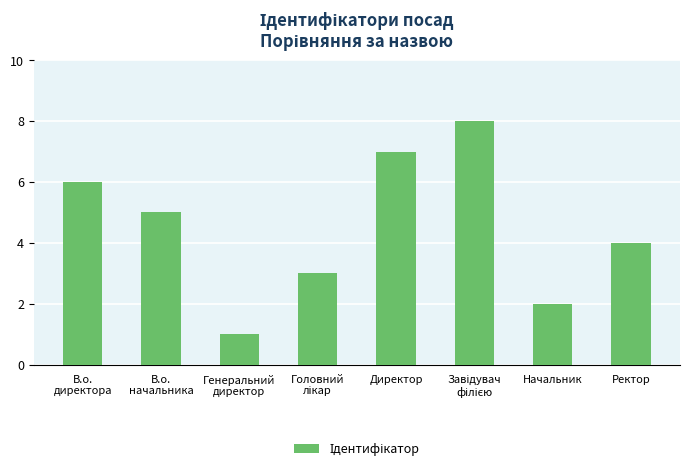

What position from the left is Генеральний
директор?

3